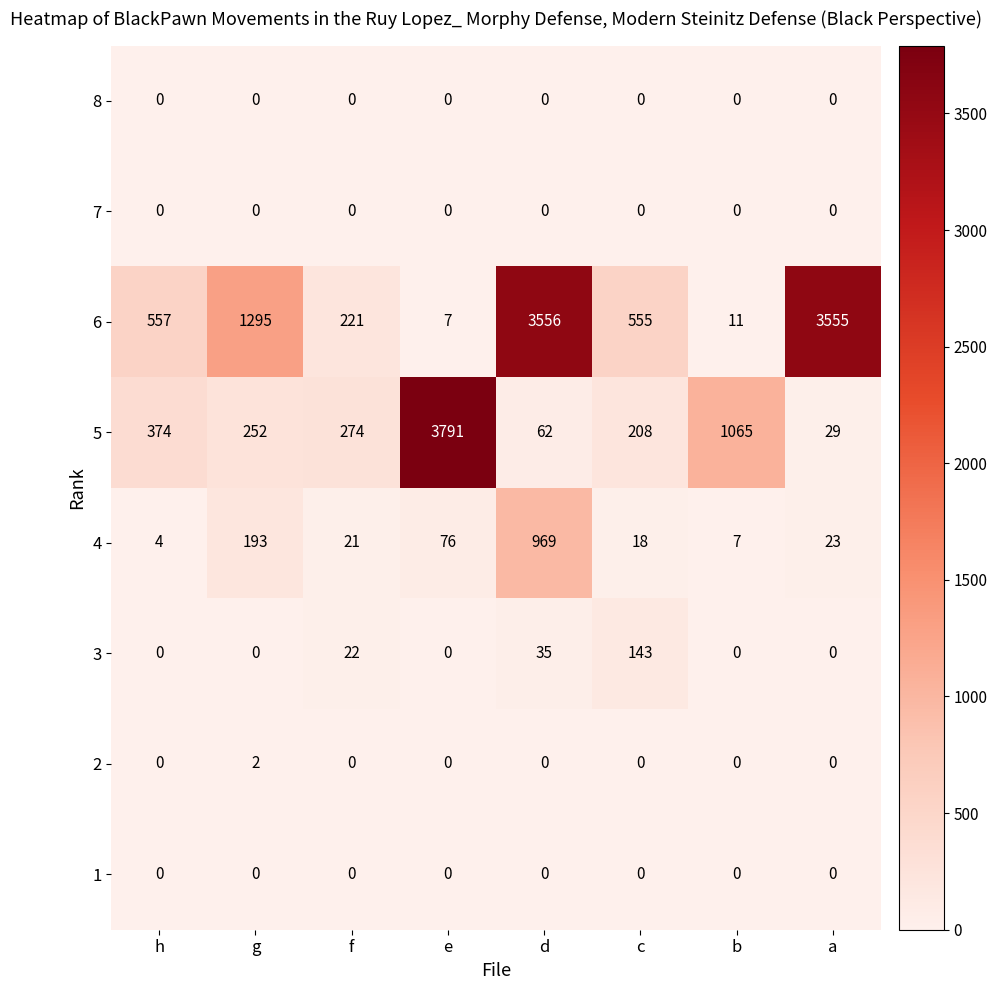

What is the difference between the maximum and minimum values in the 6 series?

3549